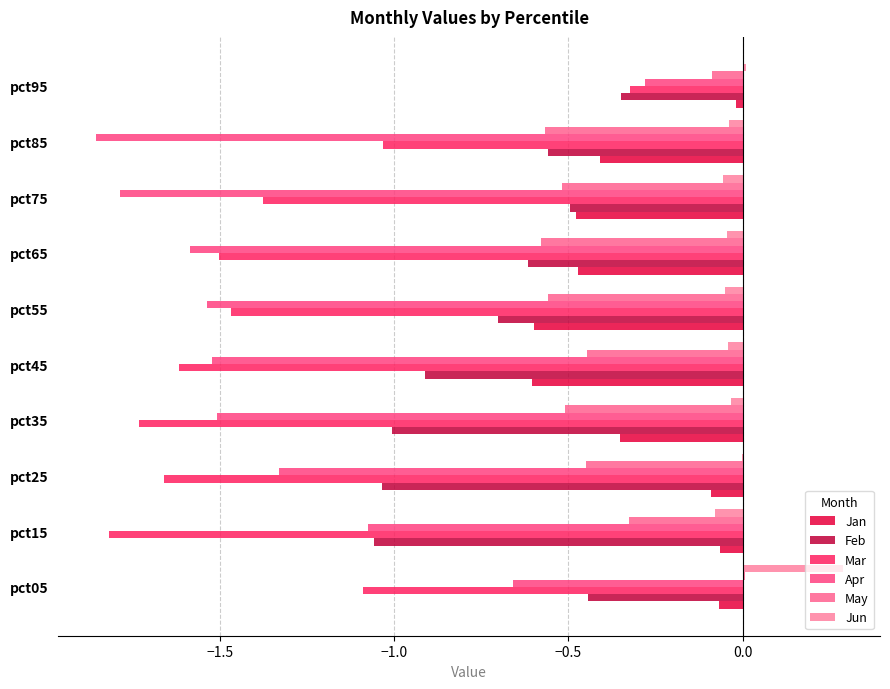

How many data points does each series have?

10